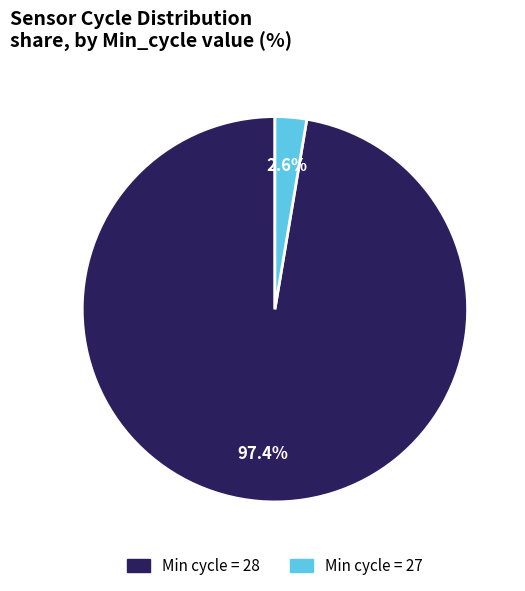

Between Min cycle = 28 and Min cycle = 27, which is larger?

Min cycle = 28